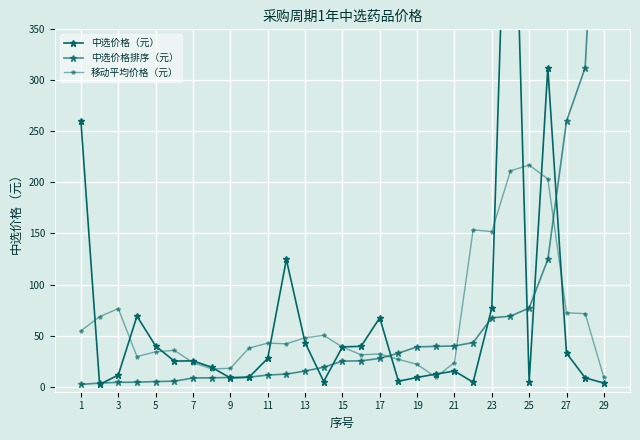

How many times do 中选价格排序（元） and 移动平均价格（元） cross each other?

3